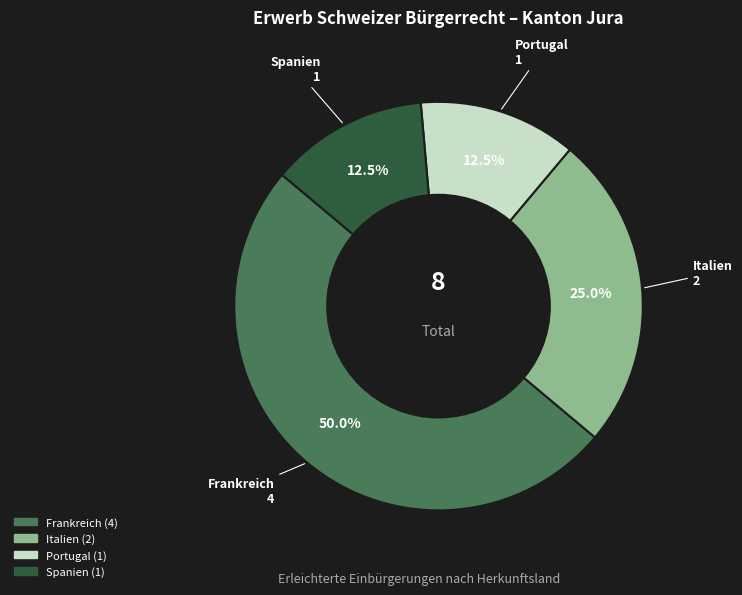

To the nearest percent, what is the combined percentage of Portugal and Frankreich?

62%